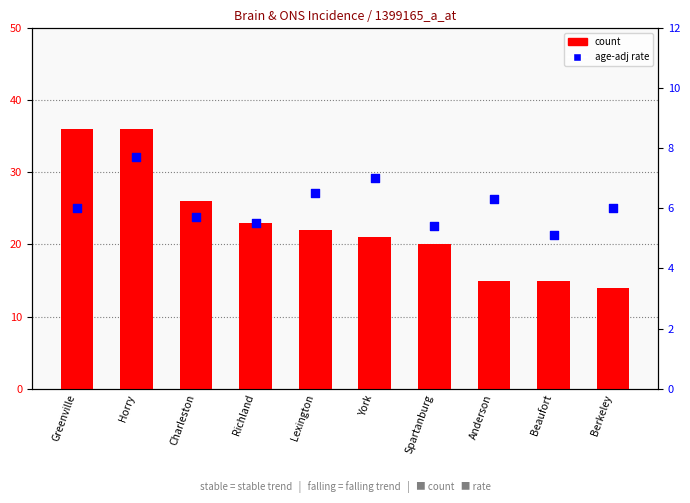

At how many categories does at least one series exceed 5?

10